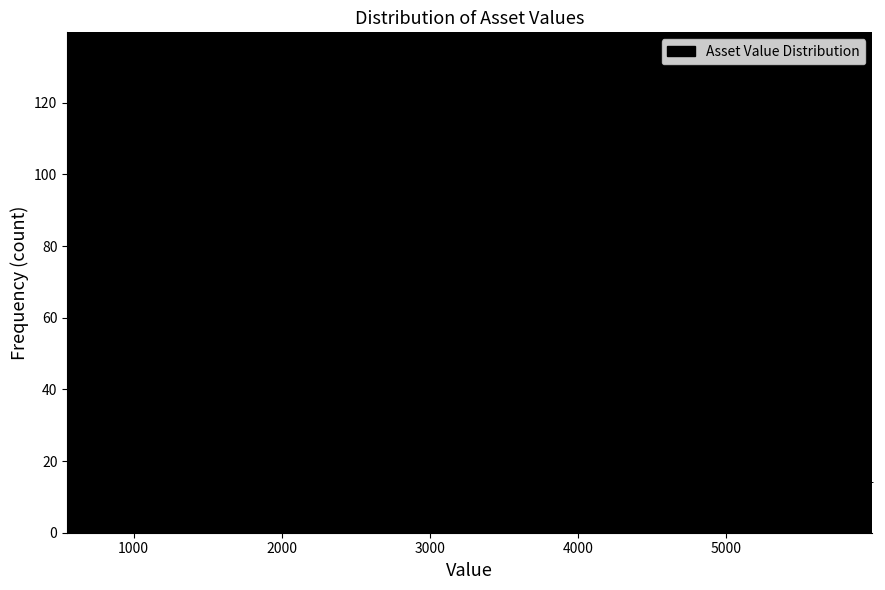

Around what value on the x-axis is the tallest bar? Give the approximate position of its centre, as read against the axis.

1400